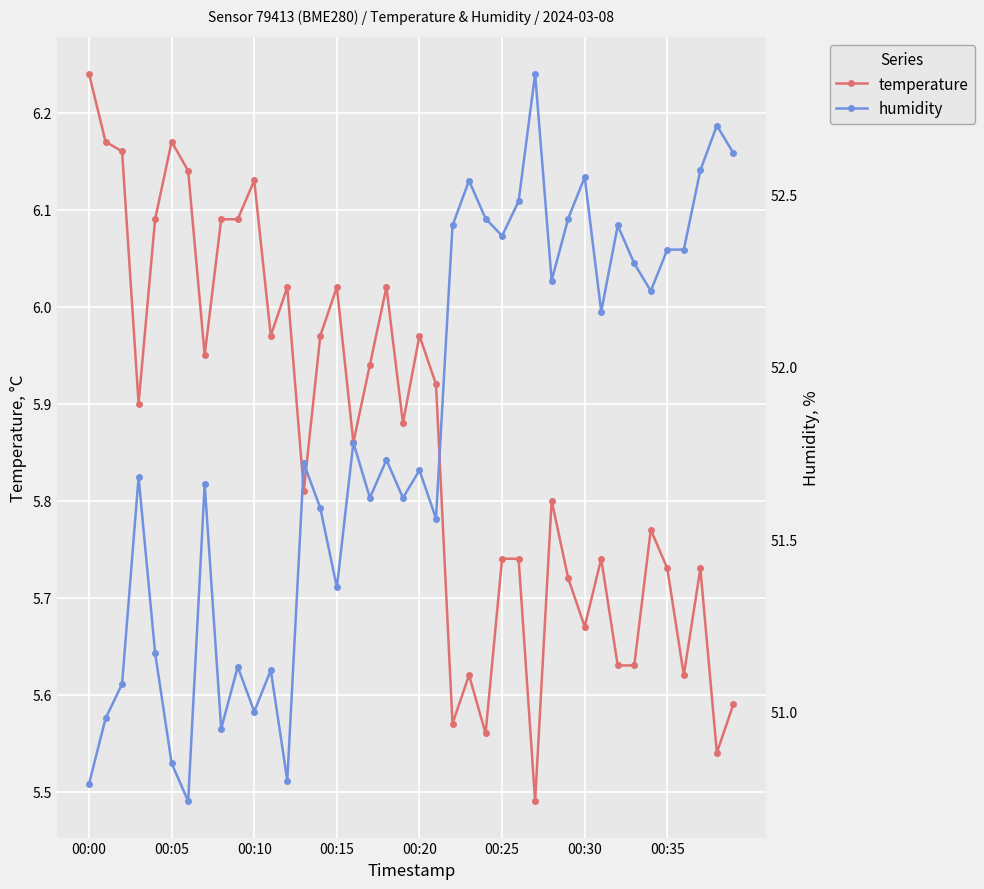

True or false: temperature has more than 1 points higher than both neighbors.

True